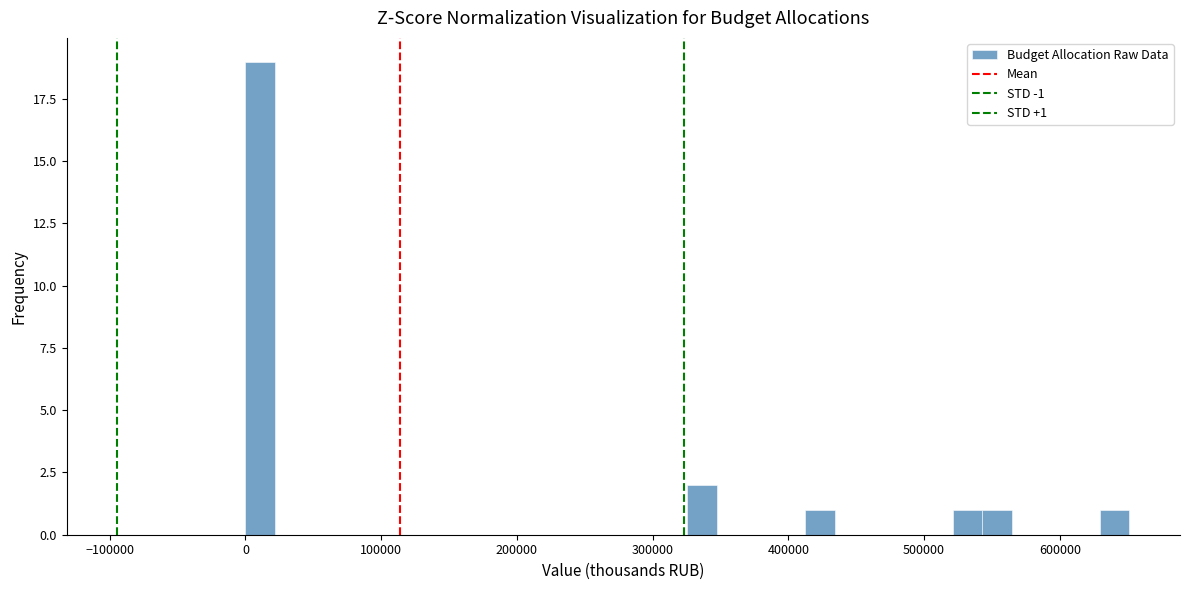

Read against the x-axis, roughly where is the centre of the tallest bar?

10000